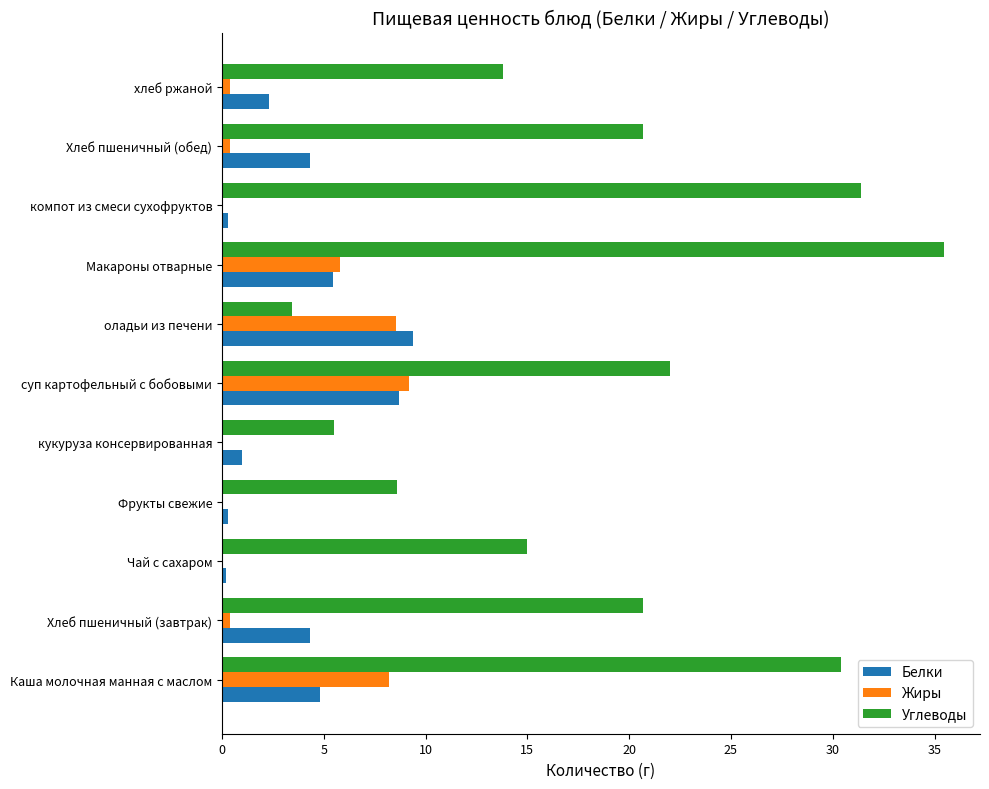

What is the greatest value displayed?

35.5